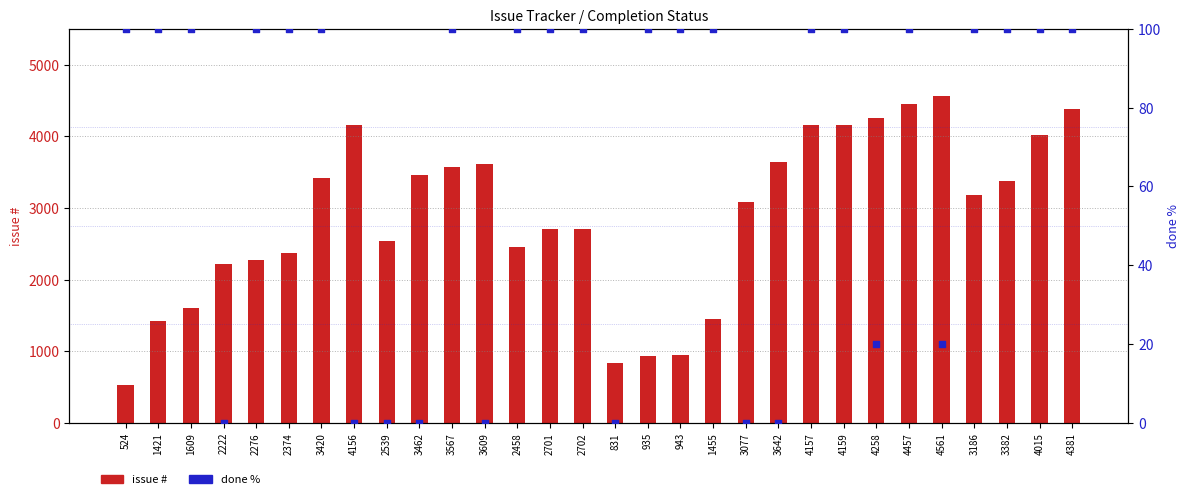

At how many categories does at least one series exceed 175?

30